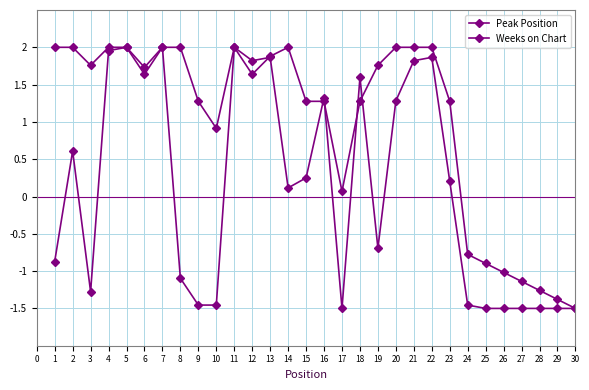

Count the number of categories in the chart.

30